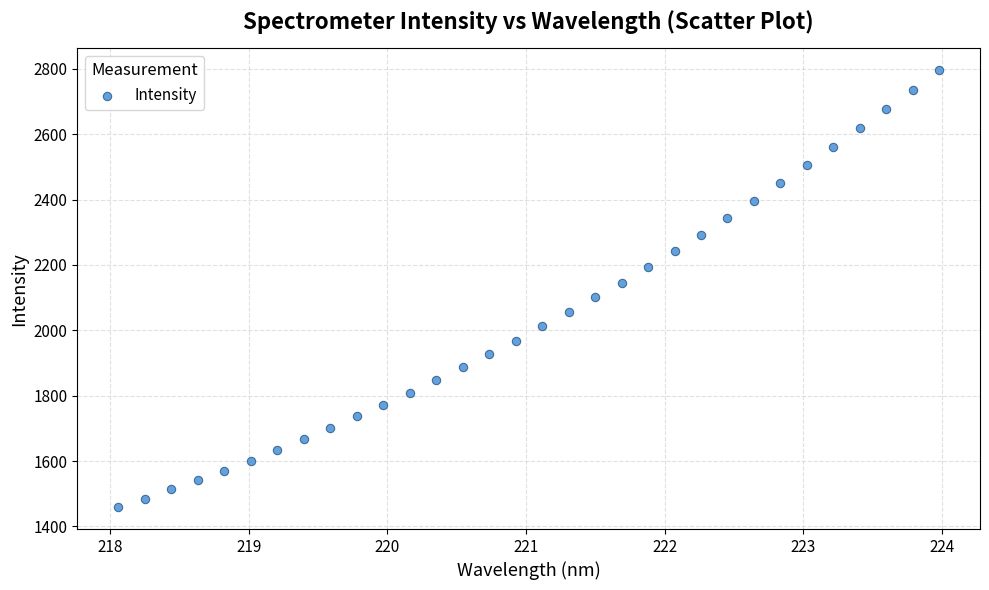

What is the range of X values (max minus min)?

5.9